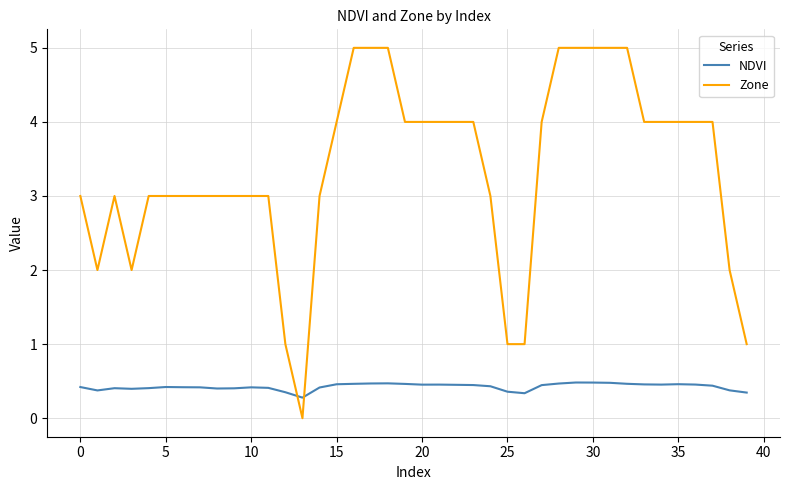

Which series ends up on top after the final intersection of Zone and NDVI?

Zone